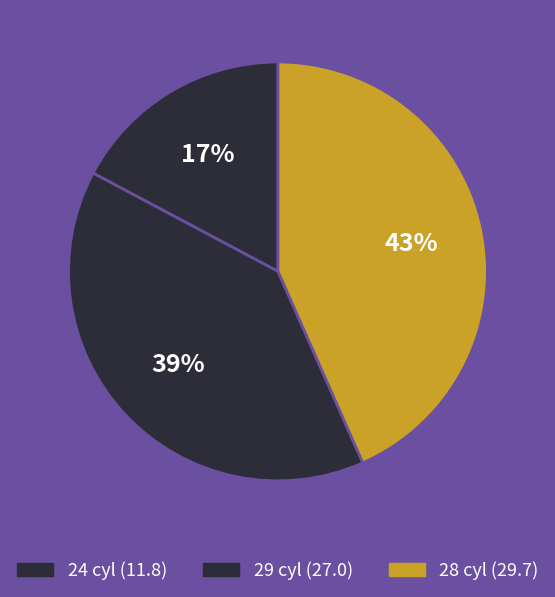

Is there a majority slice in this chart?

No